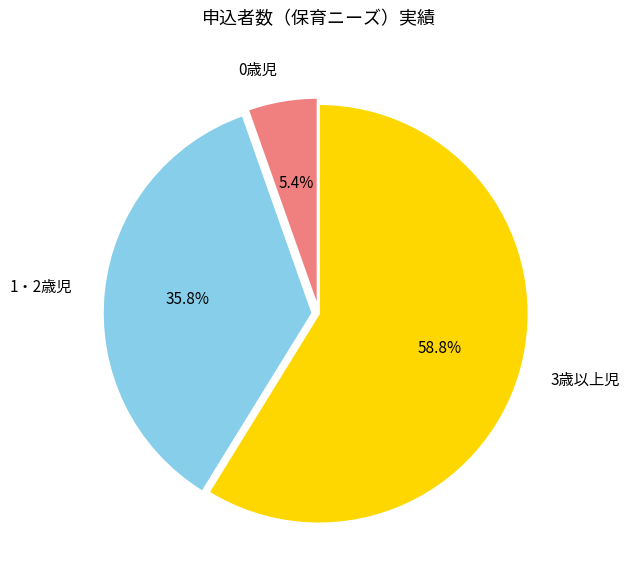

To the nearest percent, what portion does 0歳児 represent?

5%